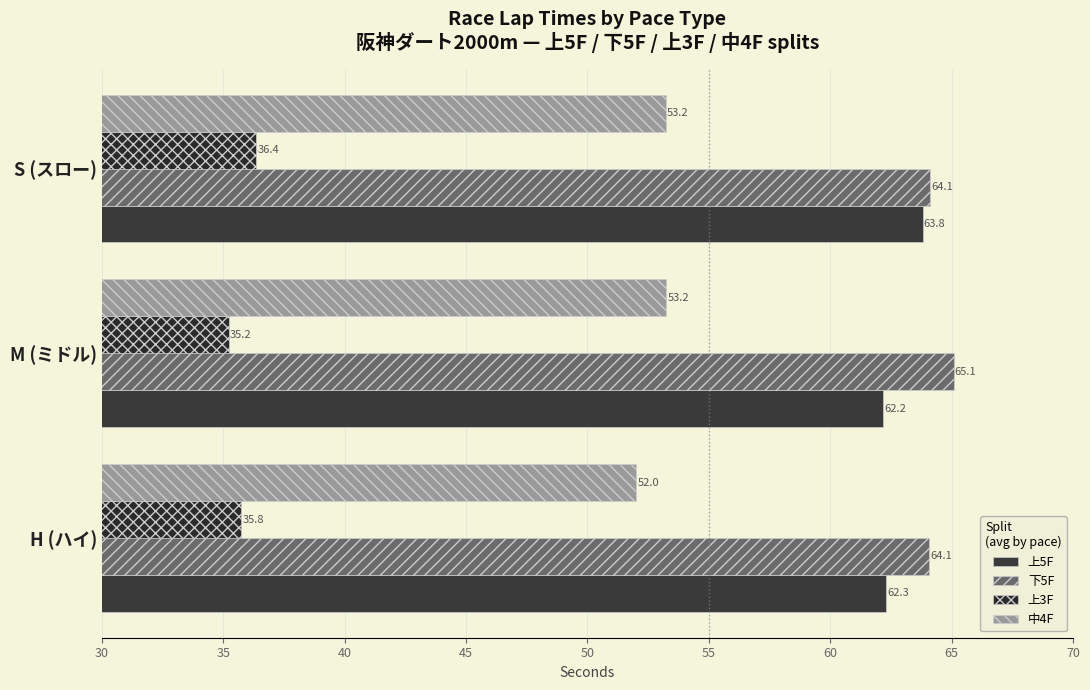

Count the number of data series in this chart.

4